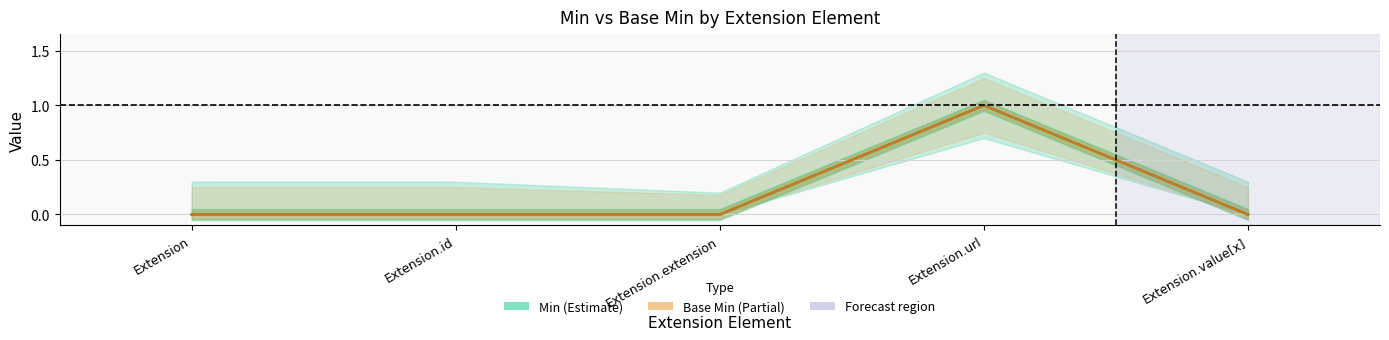

What is the label of the 4th point from the right?

Extension.id